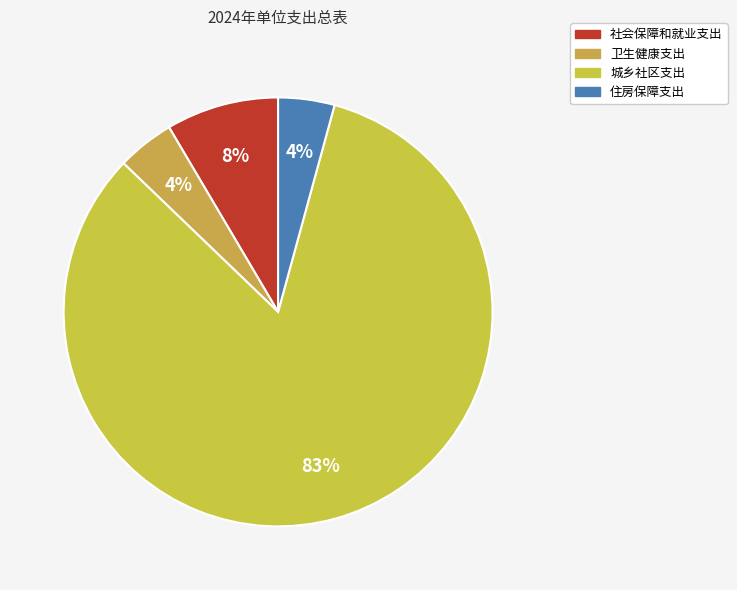

How many slices are in this pie chart?

4